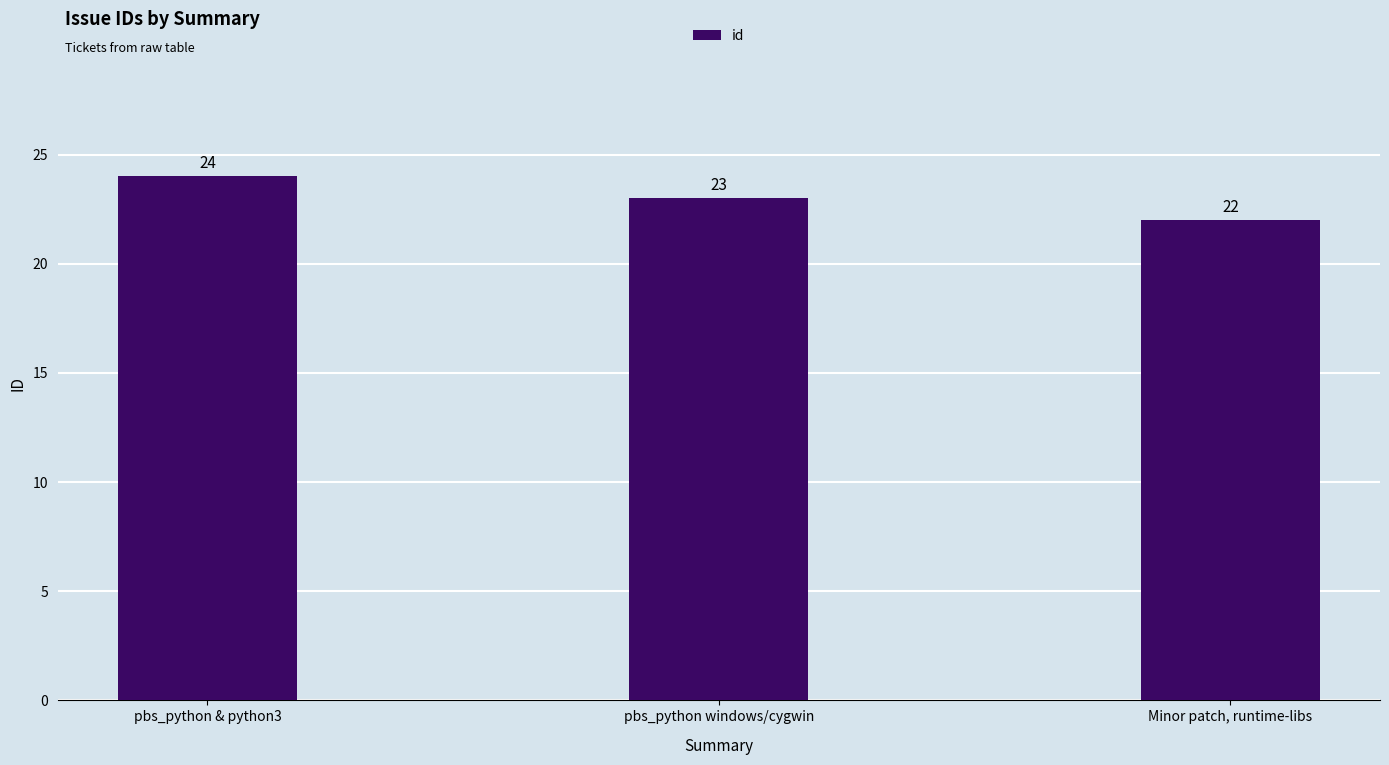

Are the bars horizontal?

No